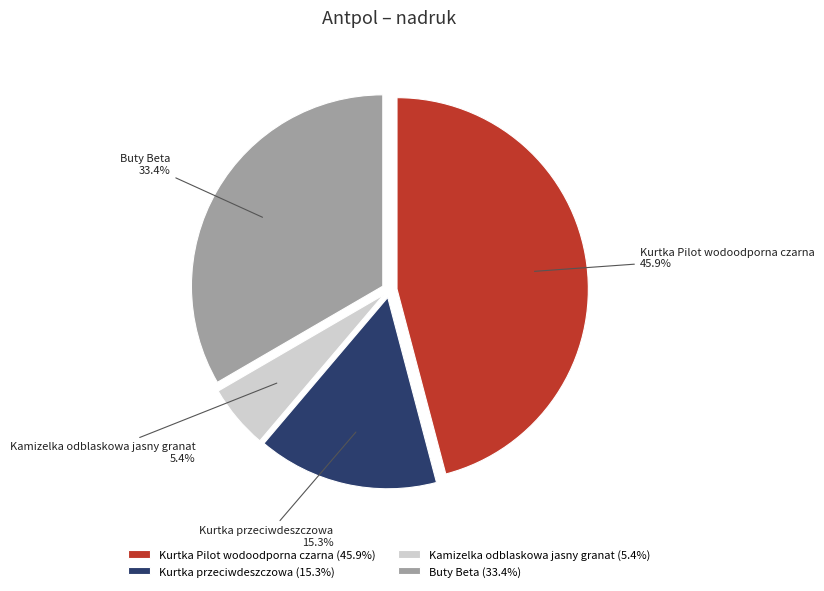

Approximately how many times larger is the value at Kurtka przeciwdeszczowa compared to Kamizelka odblaskowa jasny granat?

2.8